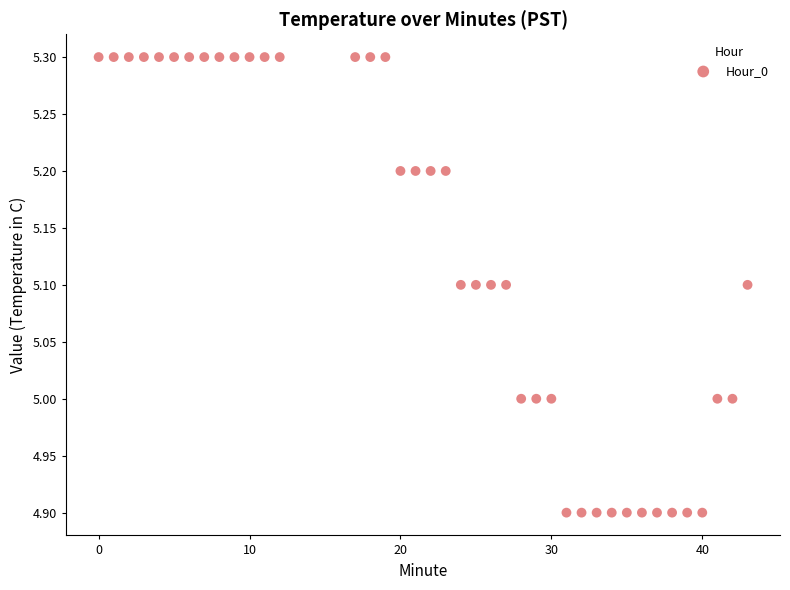

What is the range of Y values (max minus min)?

0.4